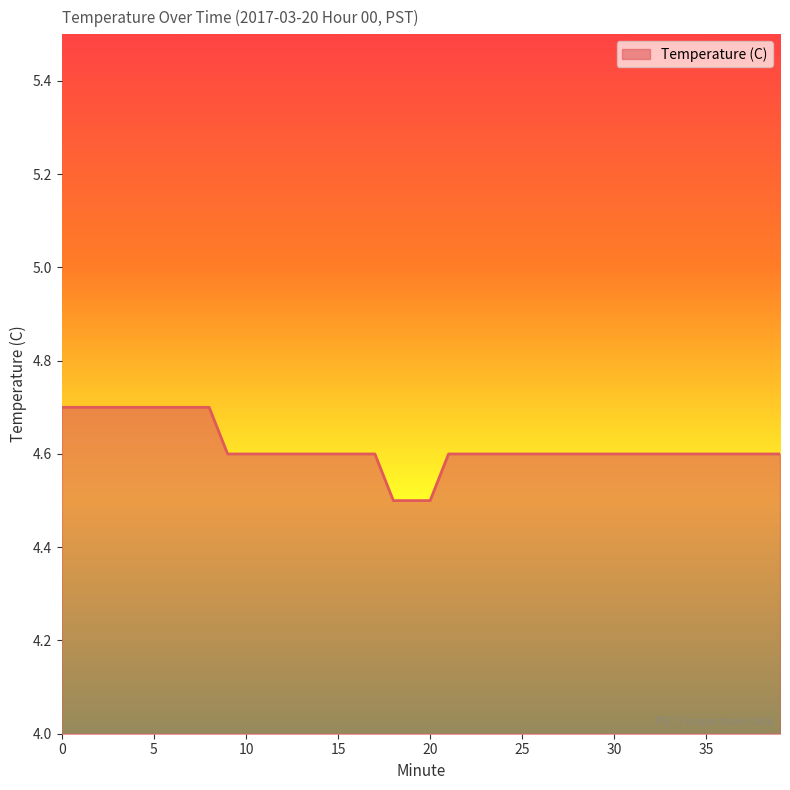

Count the values in the range 4 to 5.

40